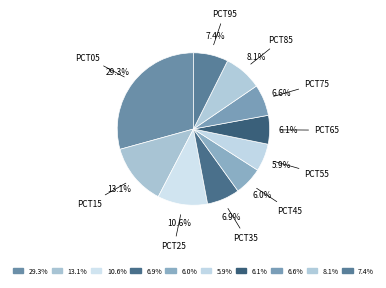

Count the number of slices in the pie.

10